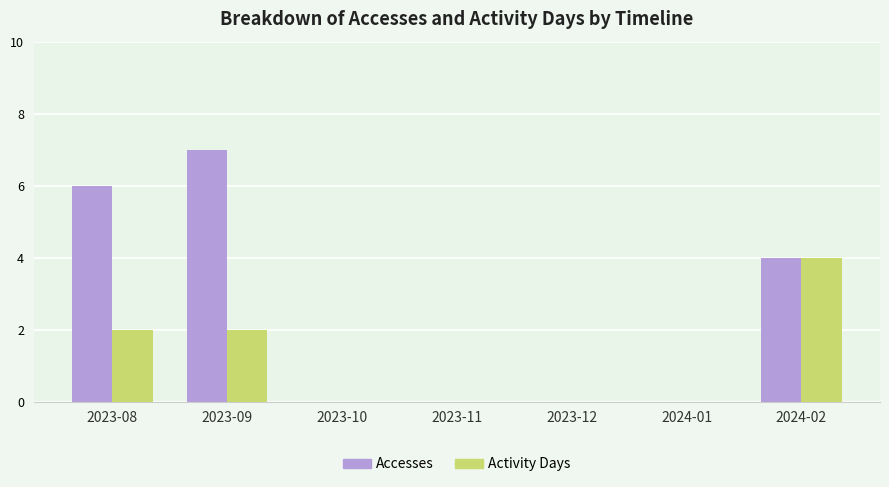

What is the maximum value for Activity Days?

4